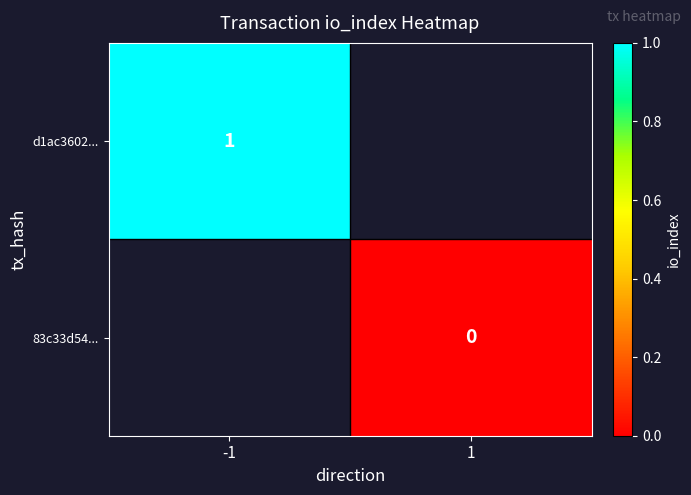

The d1ac3602... series shows 0.5 at -1. True or false?

False